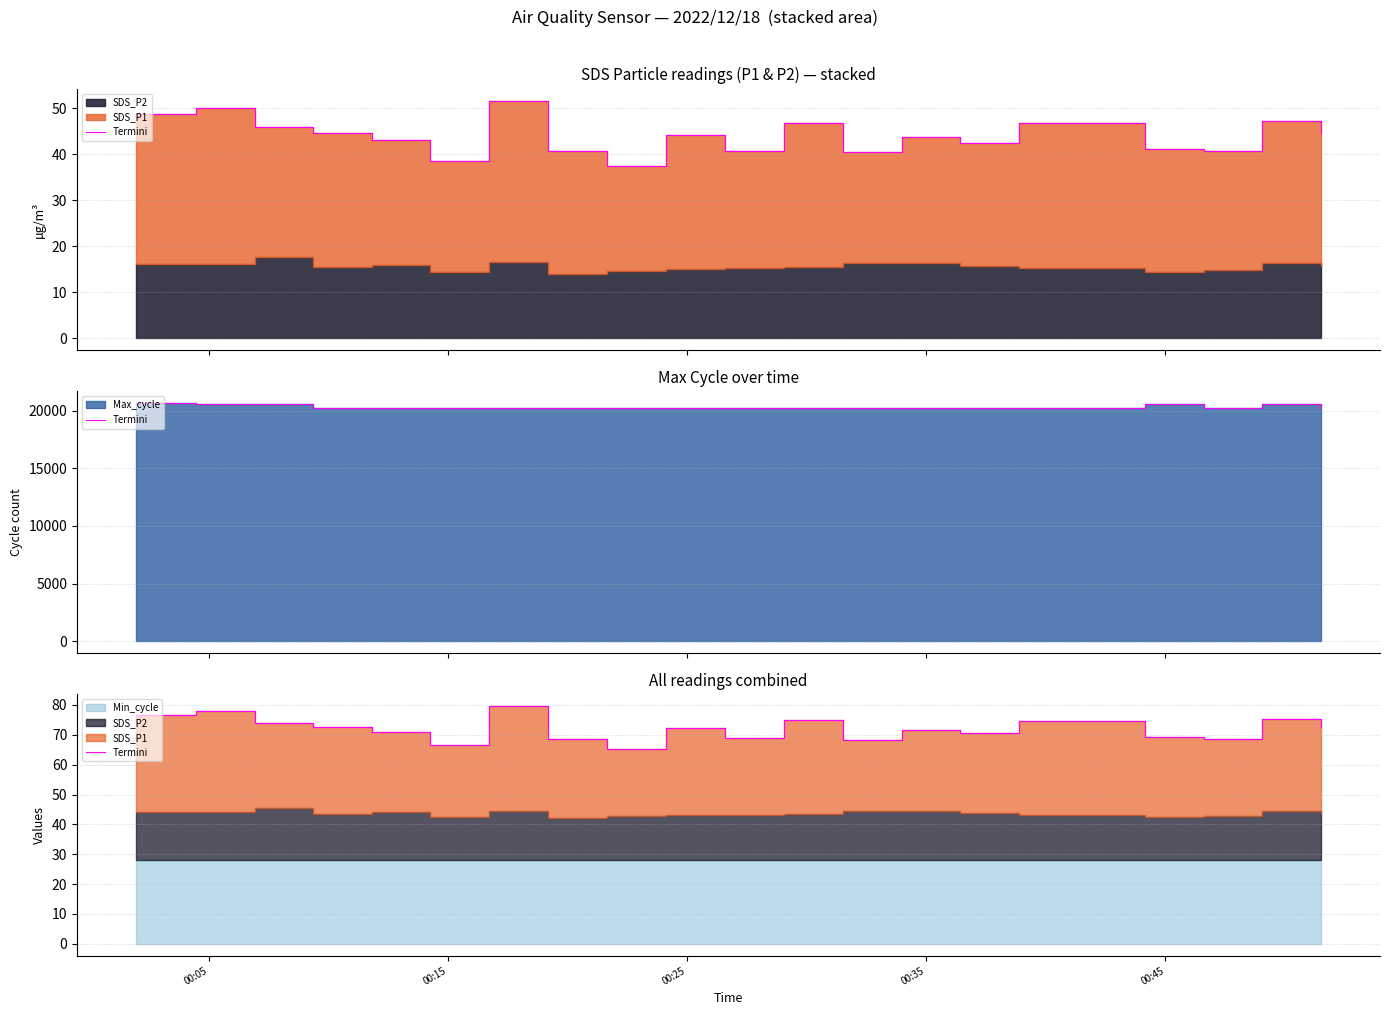

What is the difference between the second highest and minimum values?

12.7